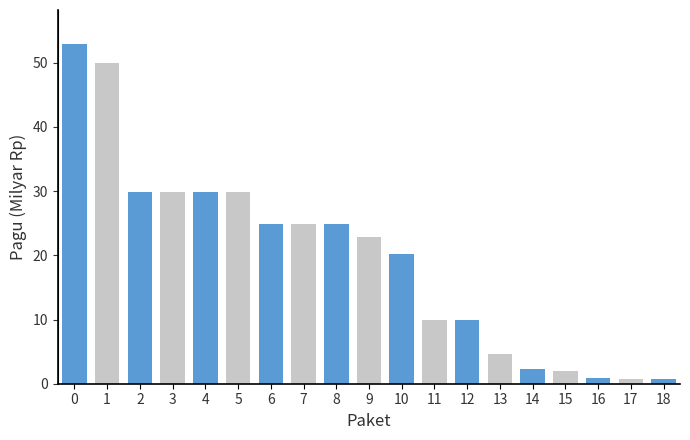

How many bars are there in total?

19